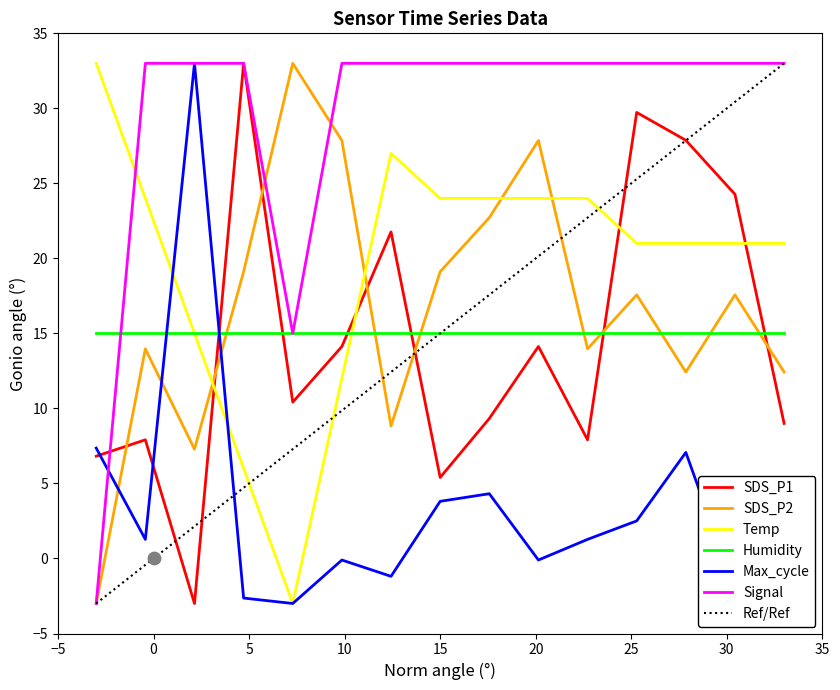

Which series contains the lowest Y value?

SDS_P1